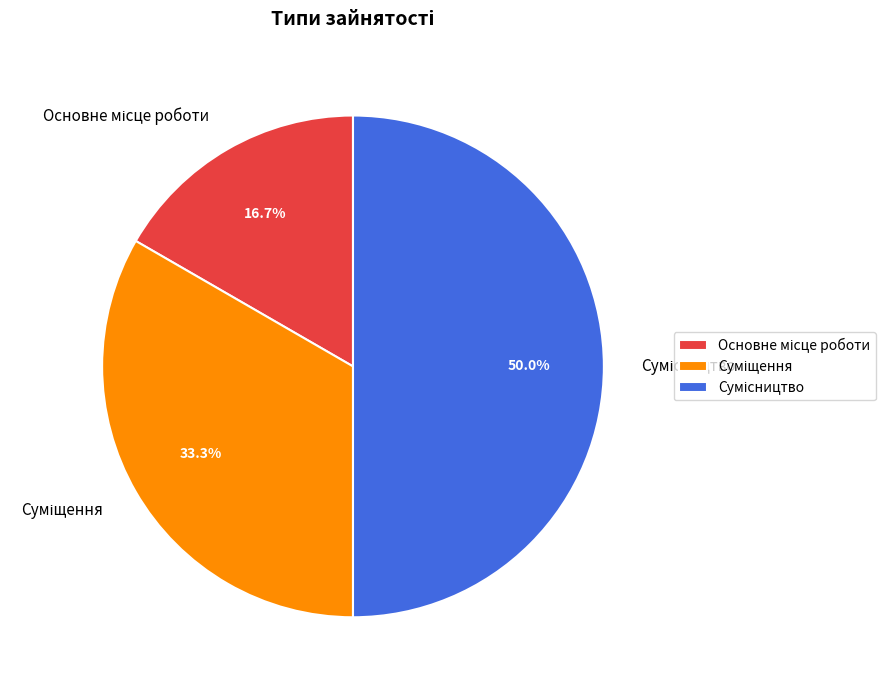

Is the sum of Основне місце роботи and Сумісництво greater than half?

Yes